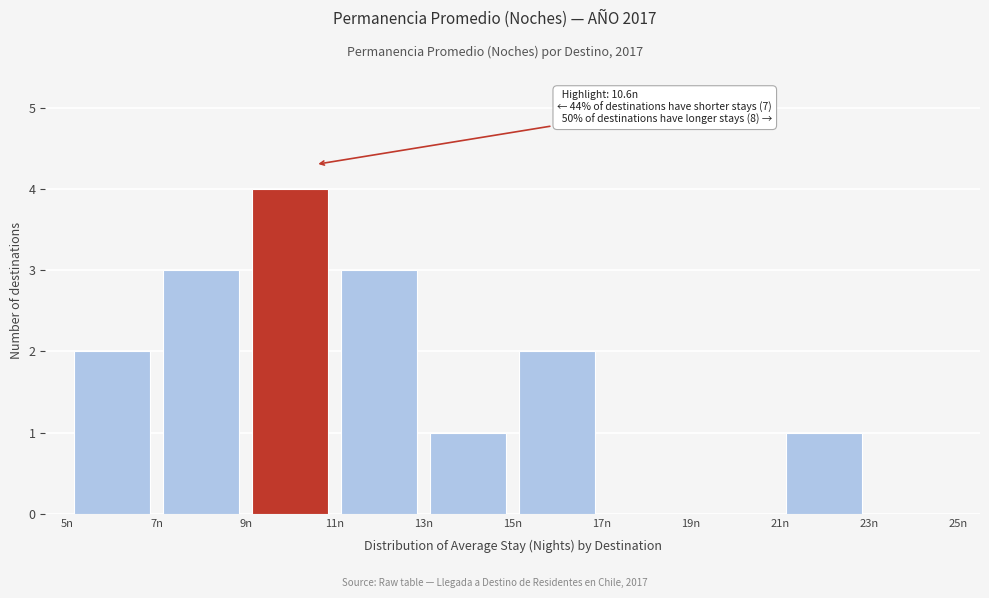

Which range on the x-axis has the tallest bar?

9 to 11